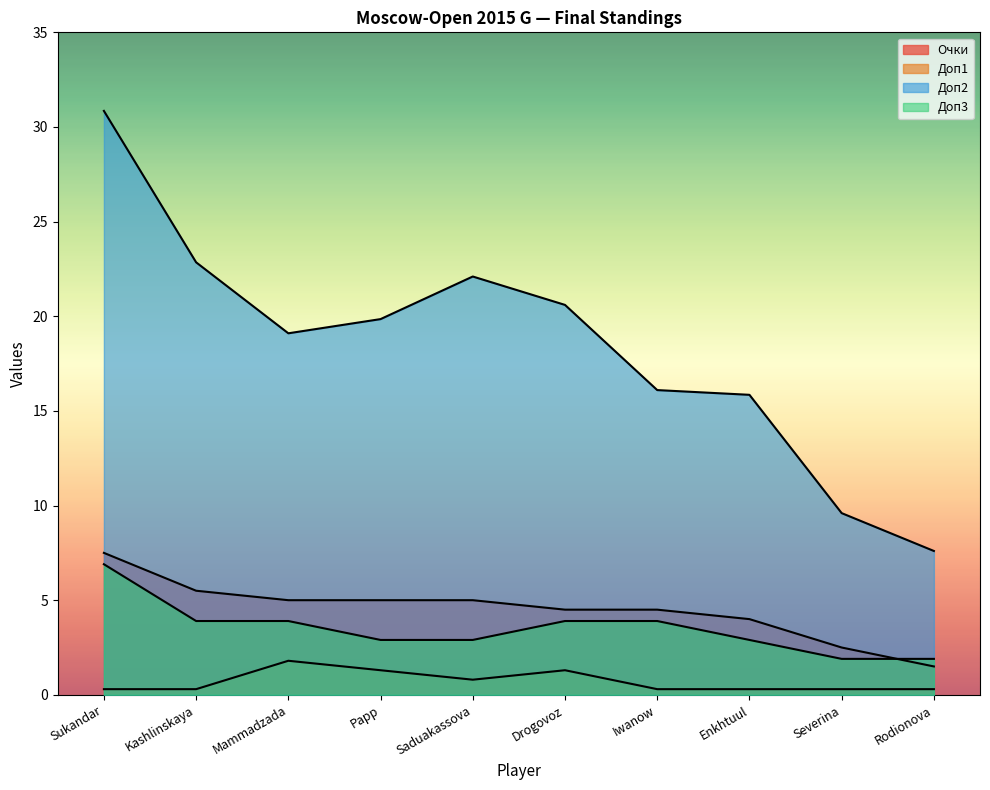

True or false: Очки and Доп1 cross at least once.

False